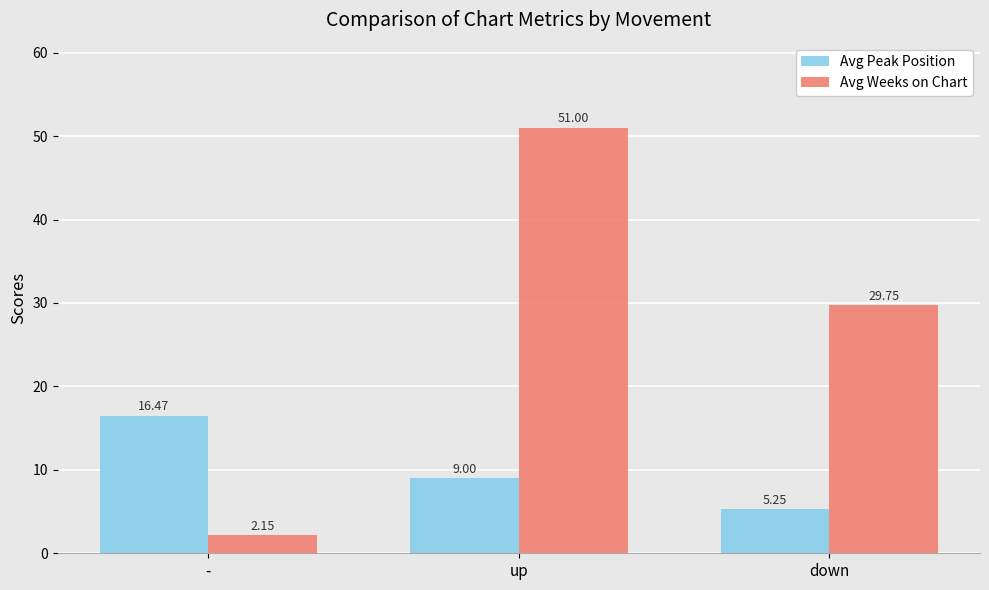

What is the approximate value of Avg Peak Position at -?

16.5